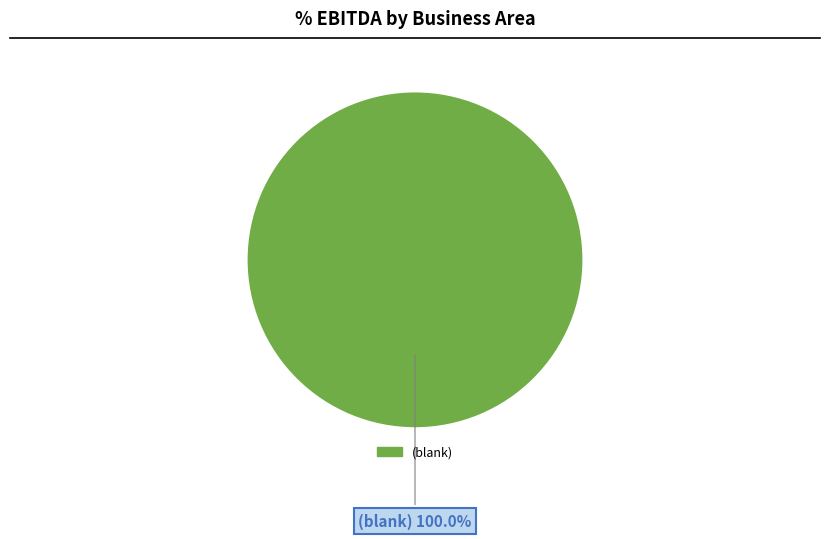

Which slice represents more than half of the pie?

(blank)